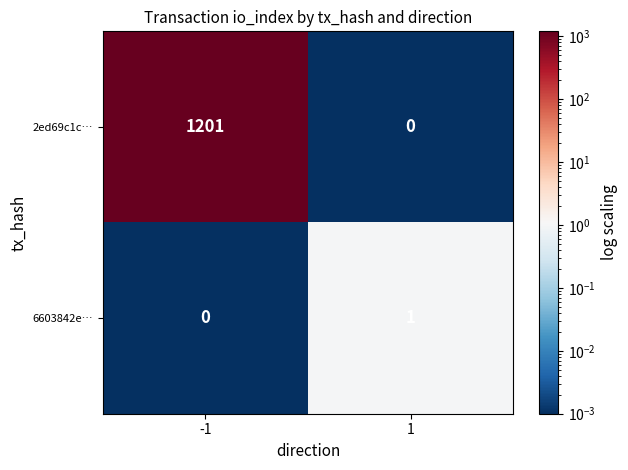

The 6603842e… series shows 0 at -1. True or false?

True